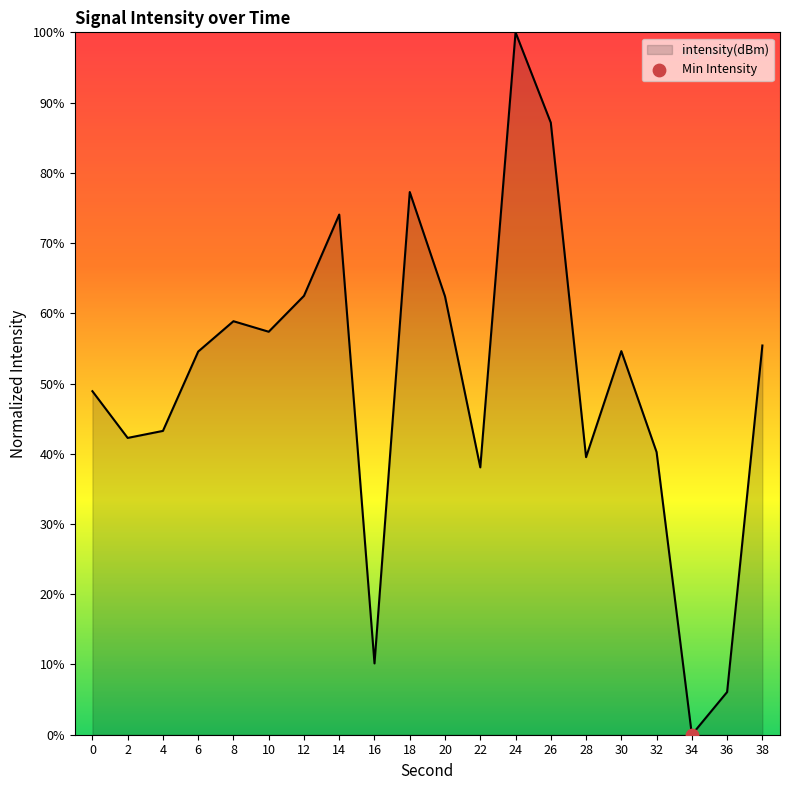

What is the change in value from 0 to 24?

+51.1